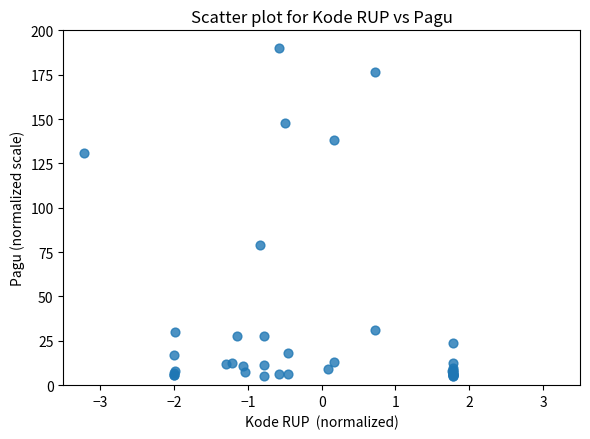

What Y value in the scatter plot is closest to 97?

79.2